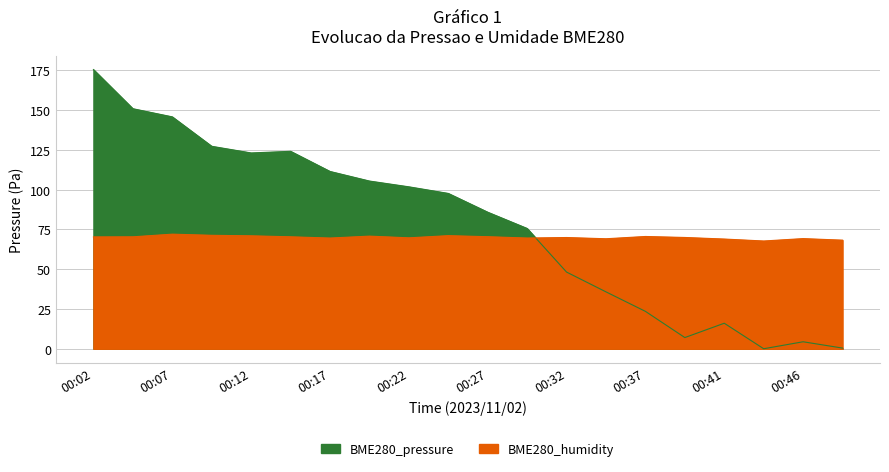

What are all the series names shown in the legend?

BME280_pressure, BME280_humidity